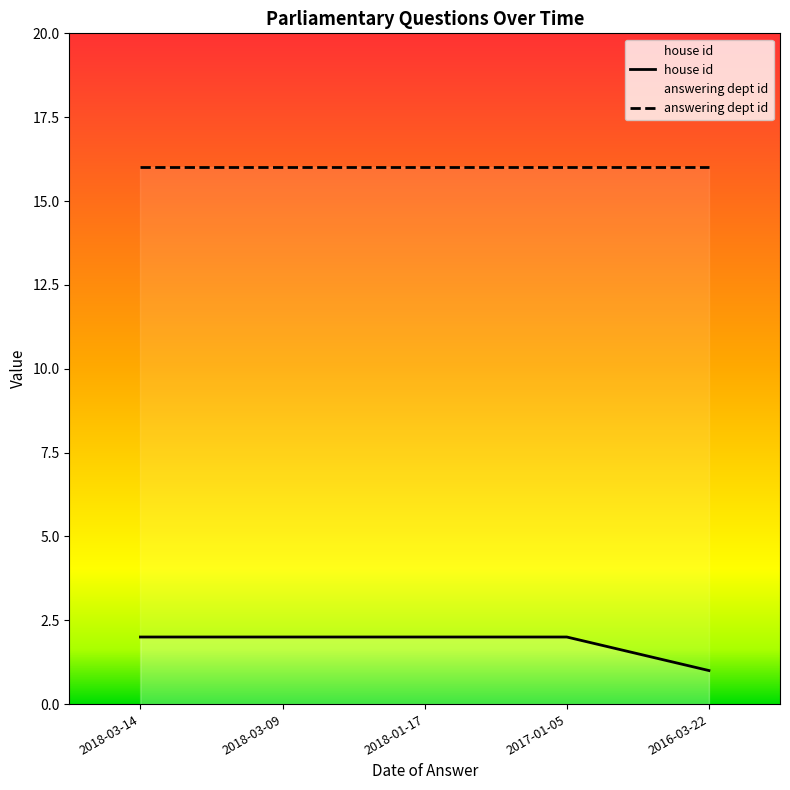

True or false: house id and answering dept id intersect in this chart.

False